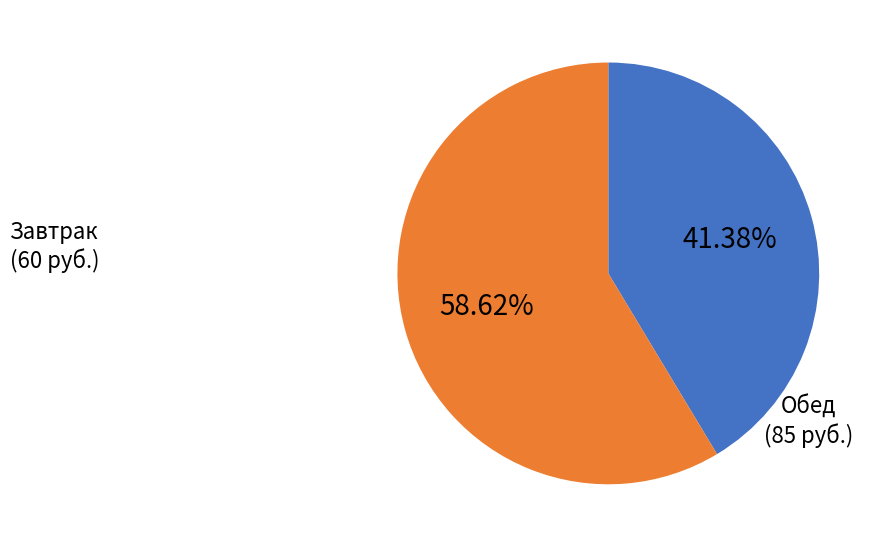

Does any single category account for the majority?

Yes